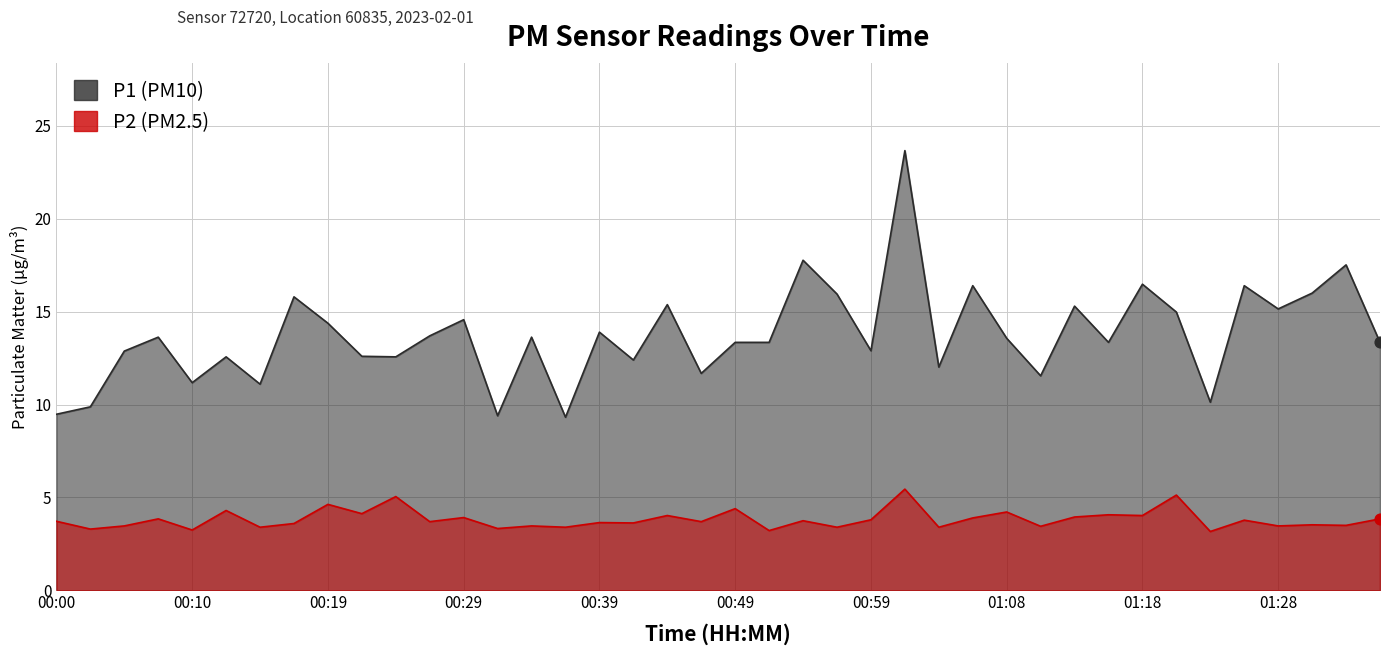

What are all the series names shown in the legend?

P1, P2